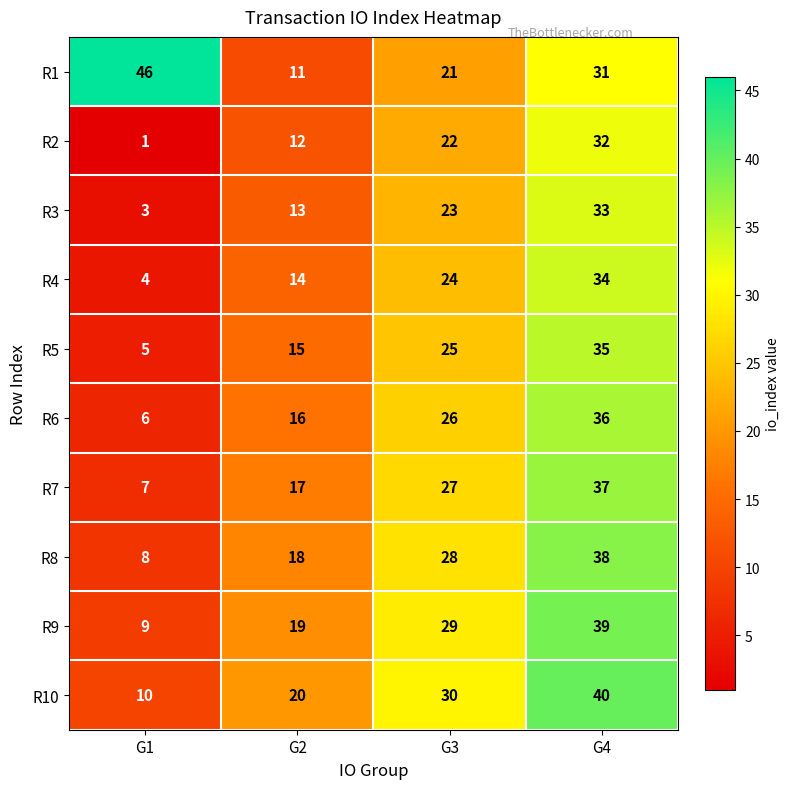

Rank the series by their maximum value, from lowest to highest.

R2, R3, R4, R5, R6, R7, R8, R9, R10, R1